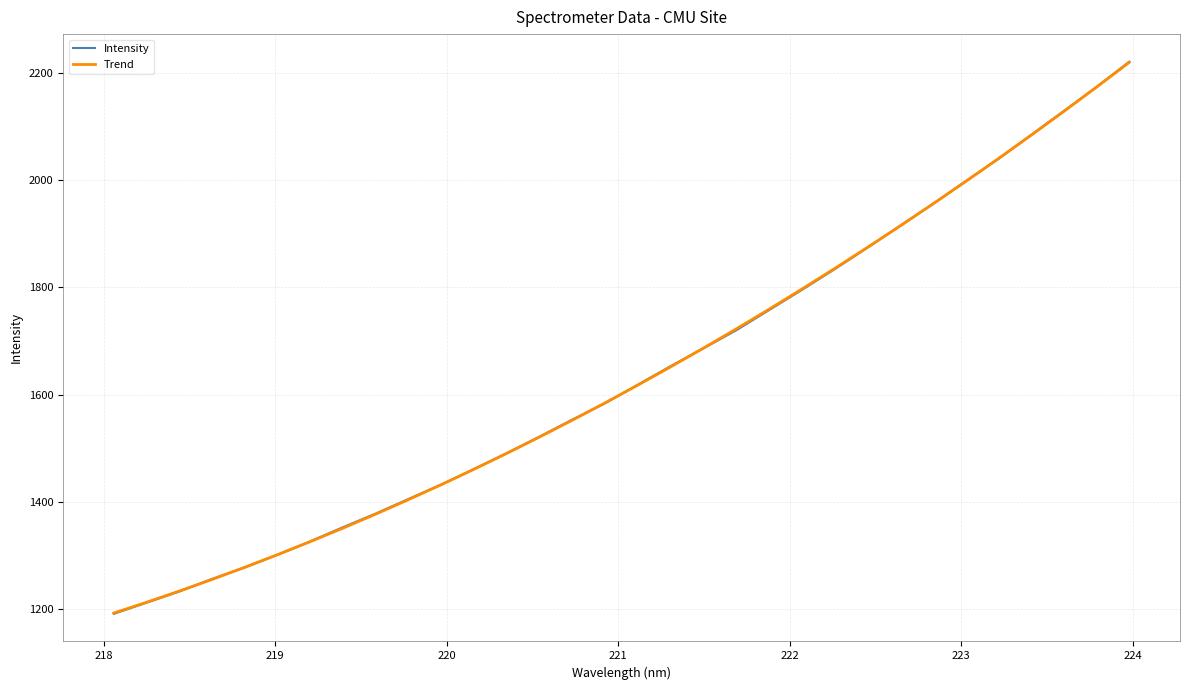

What is the minimum value for Intensity?

1191.7